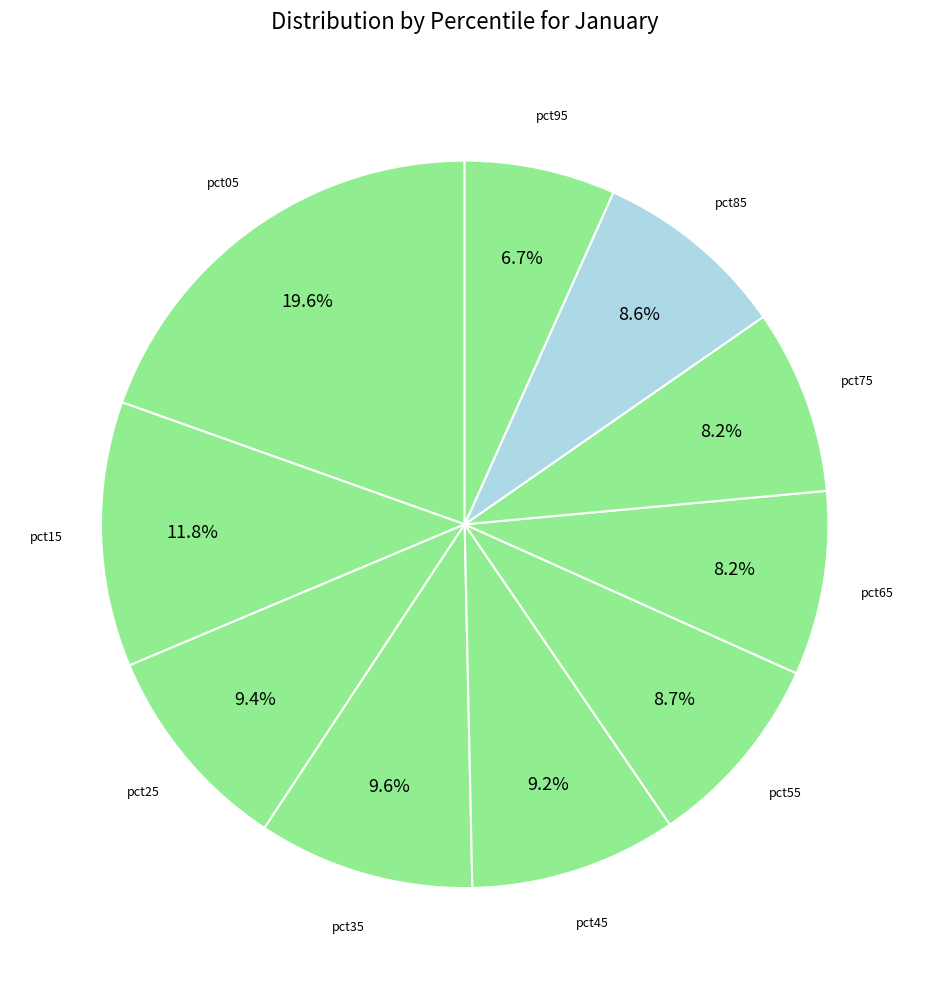

What is the smallest slice in the pie chart?

pct95